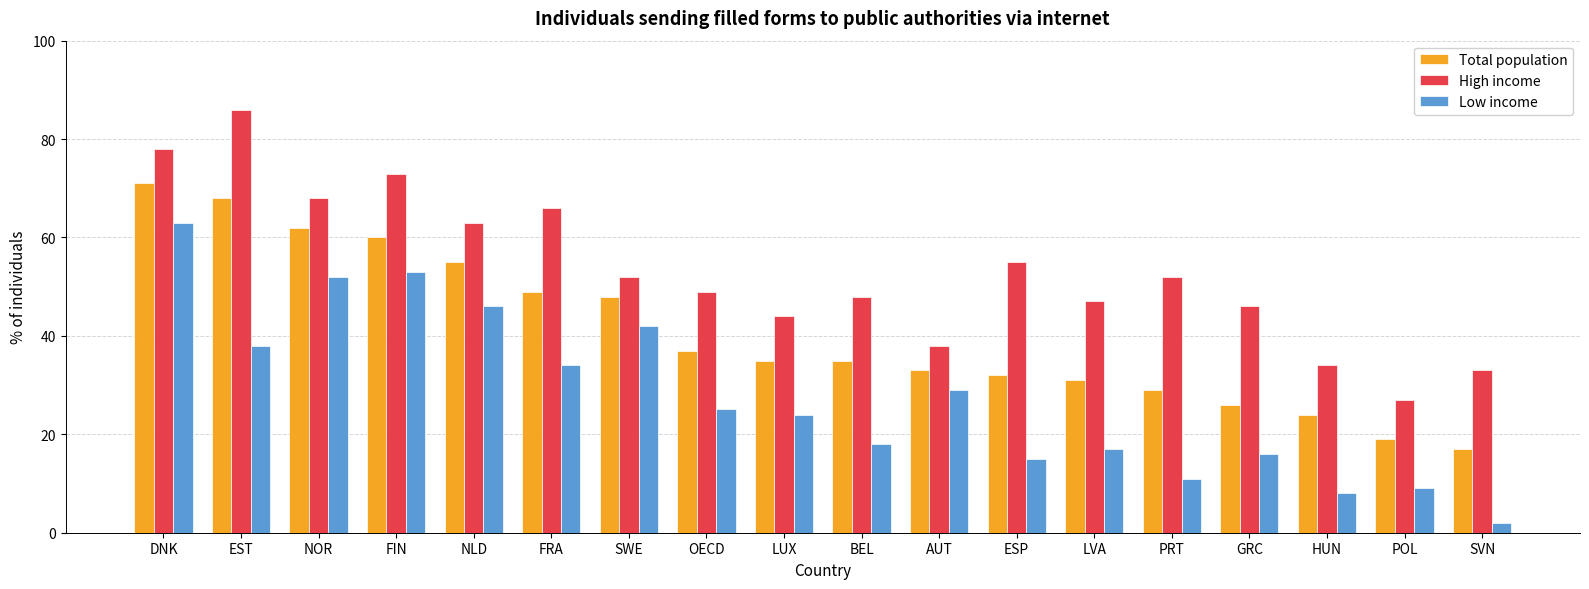

The value of Low income at ESP is 3.8. True or false?

False